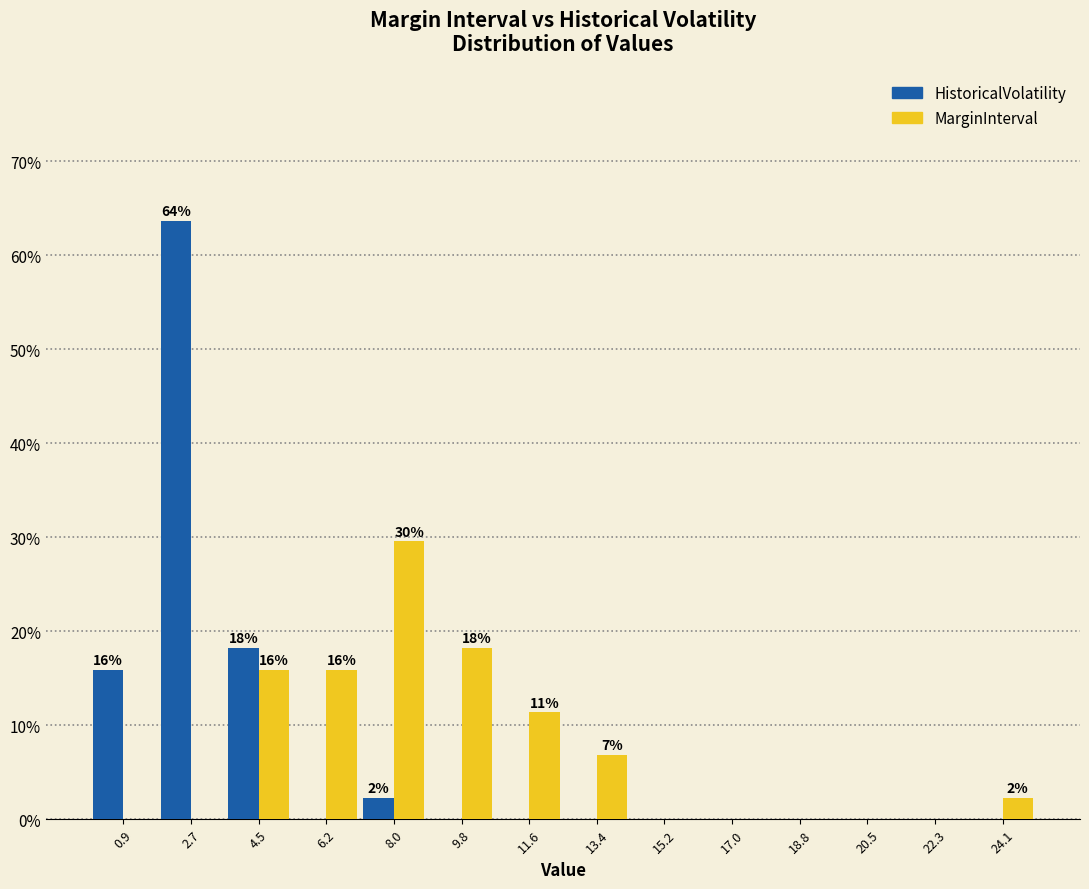

In the MarginInterval series, which range on the x-axis has the tallest bar?

7.2 to 9.0